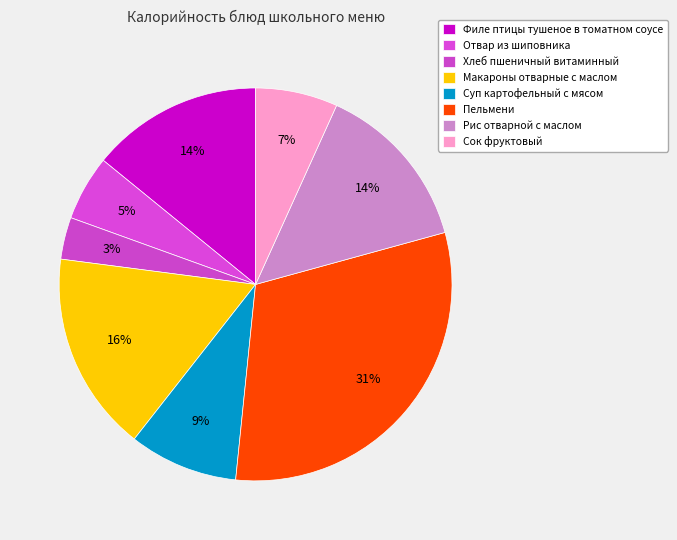

To the nearest percent, what is the difference between the Хлеб пшеничный витаминный and Макароны отварные с маслом slice percentages?

13%